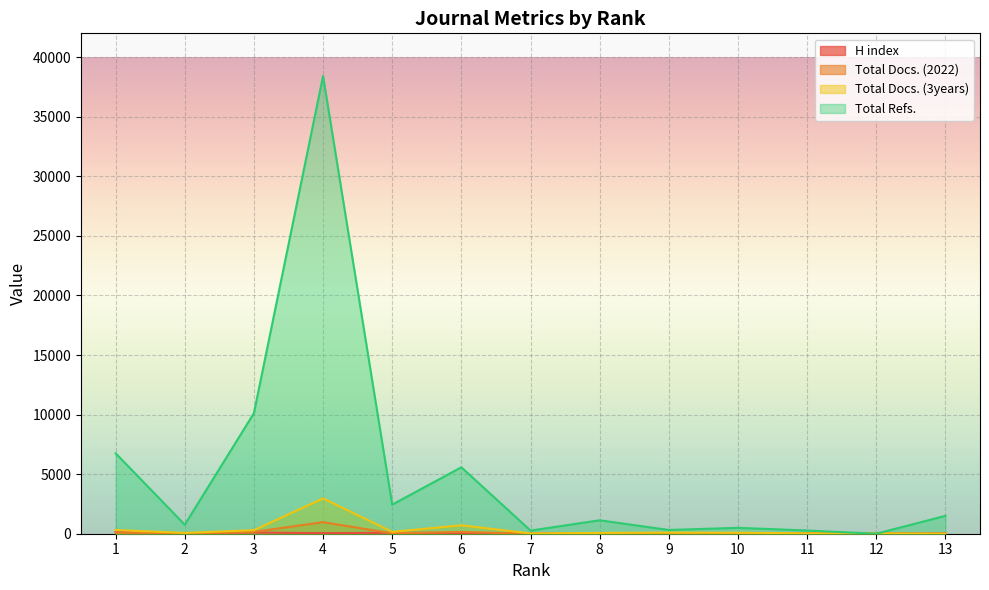

Where is the first local maximum for Total Refs.?

4